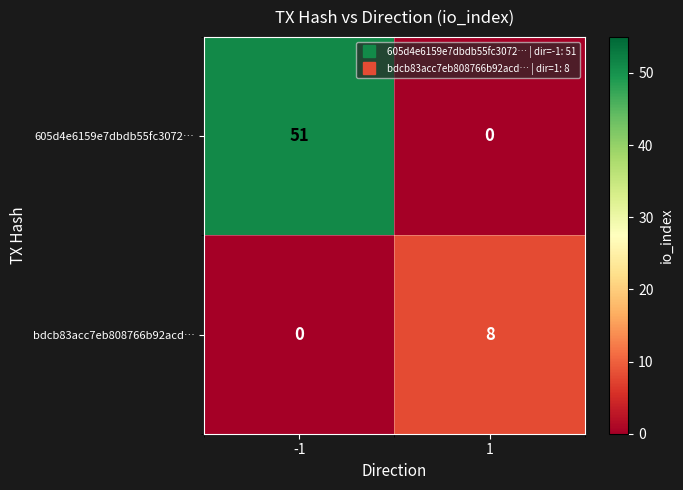

What is the sum of the bdcb83acc7eb808766b92acd… values at -1 and 1?

8